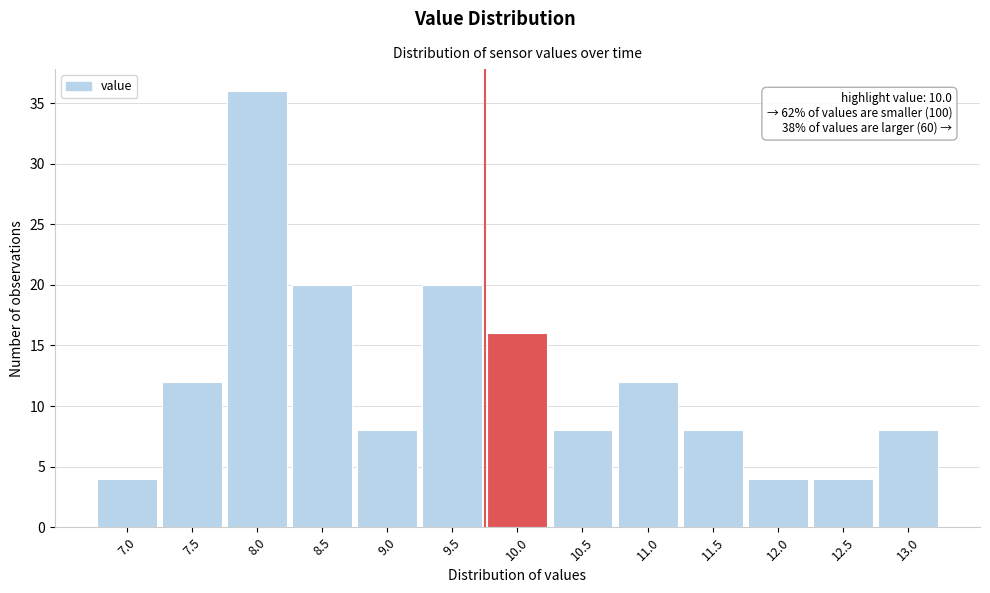

Reading left to right, what are all the values shown in this chart?

7.0=4	7.5=12	8.0=36	8.5=20	9.0=8	9.5=20	10.0=16	10.5=8	11.0=12	11.5=8	12.0=4	12.5=4	13.0=8